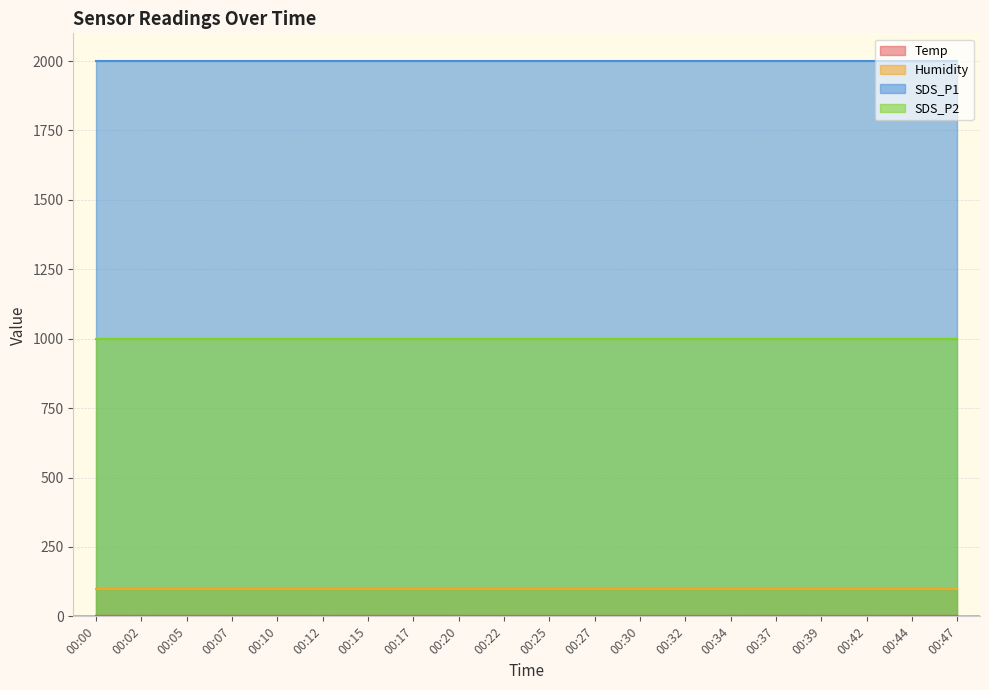

What is the minimum value shown in the chart?

1.7